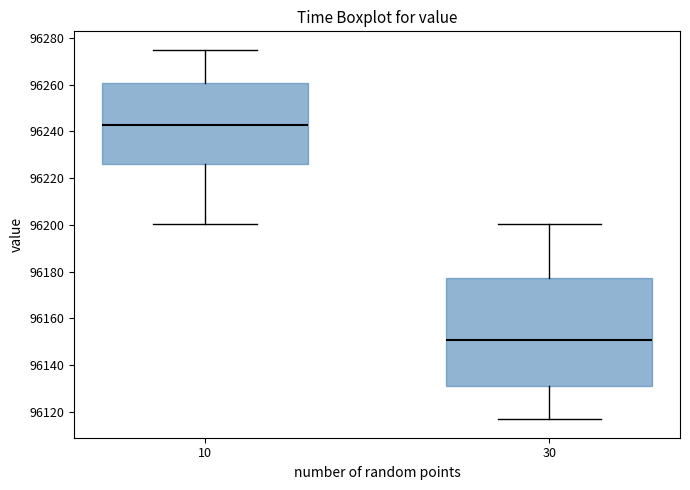

Reading left to right, transcribe this box plot: for each box, give where its median line is, the range the box spans, and where its two whiskers end, as read against the y-axis. The values are not printed on the chart, so give them approximately, as read against the axis.

10: median 96242, box 96226 to 96260, whiskers 96200 to 96274
30: median 96150, box 96132 to 96178, whiskers 96116 to 96200